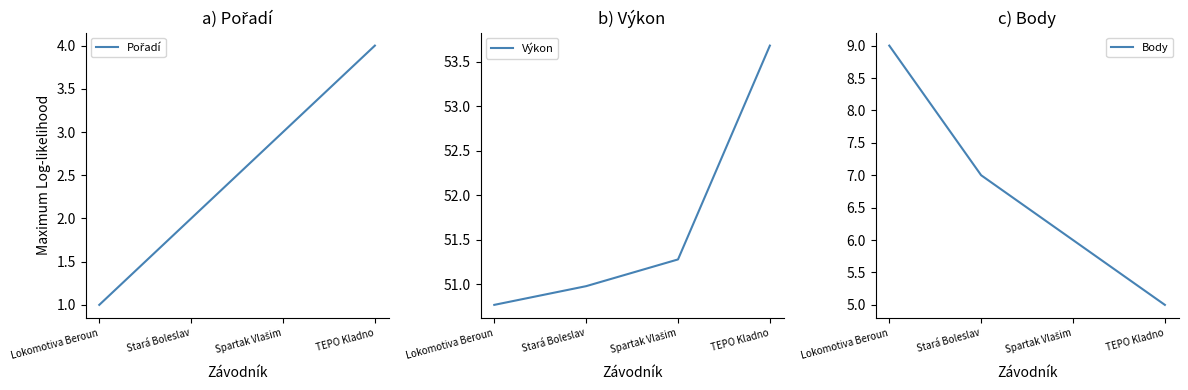

At which category is the sum across all series the highest?

TEPO Kladno